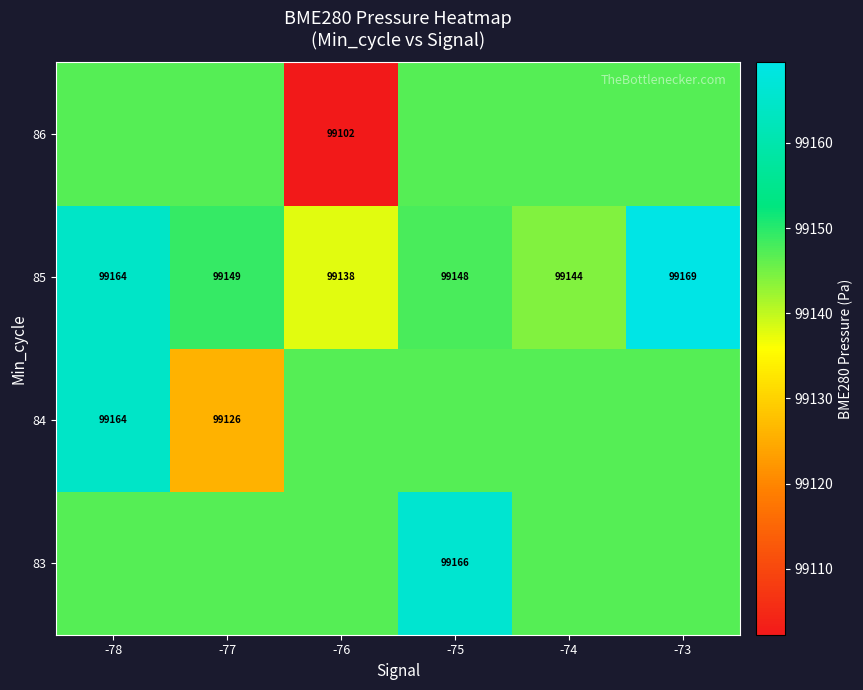

Is the value of 85 at -74 greater than the value of 84 at -77?

Yes